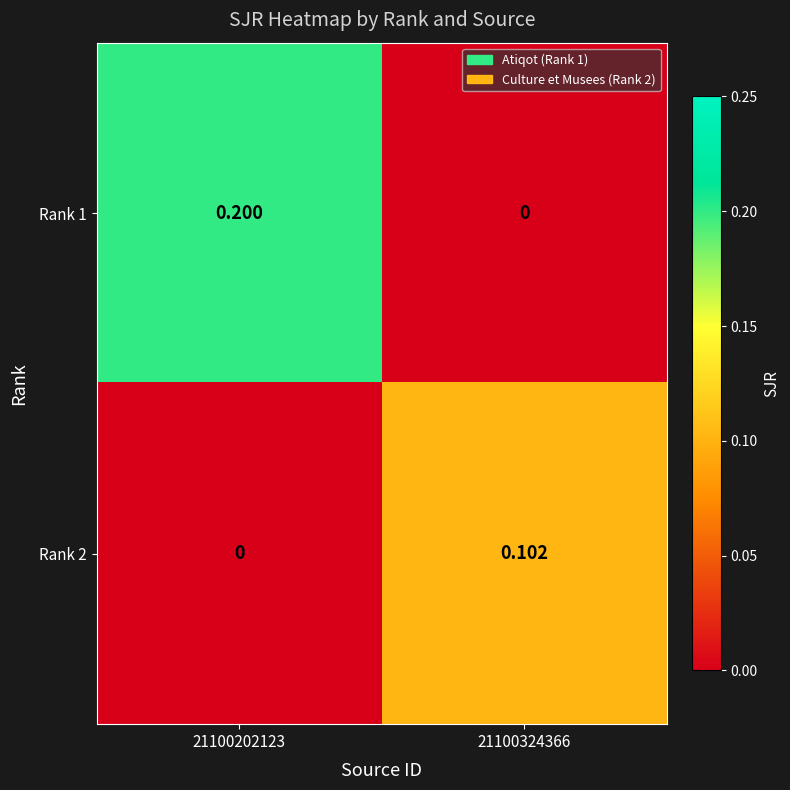

Which series has the widest spread of values?

Rank 1